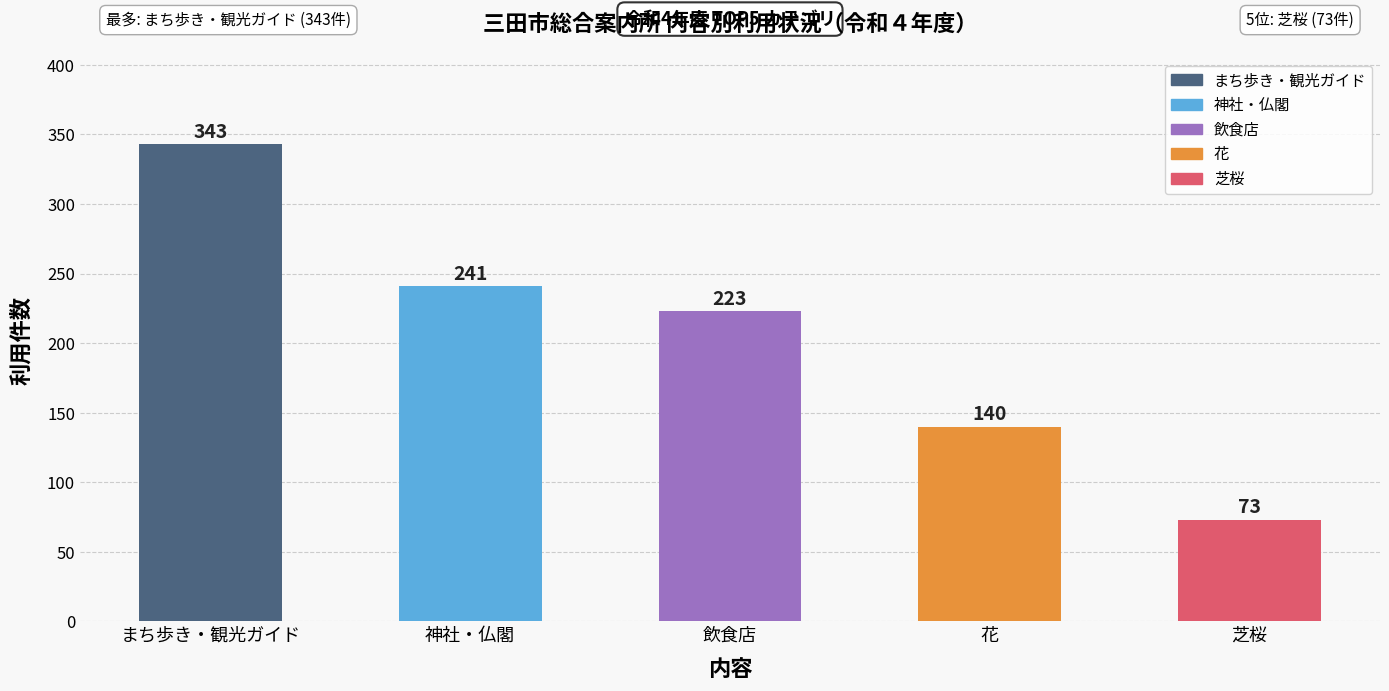

Reading left to right, transcribe all the data shown in this chart.

まち歩き・観光ガイド=343	神社・仏閣=241	飲食店=223	花=140	芝桜=73